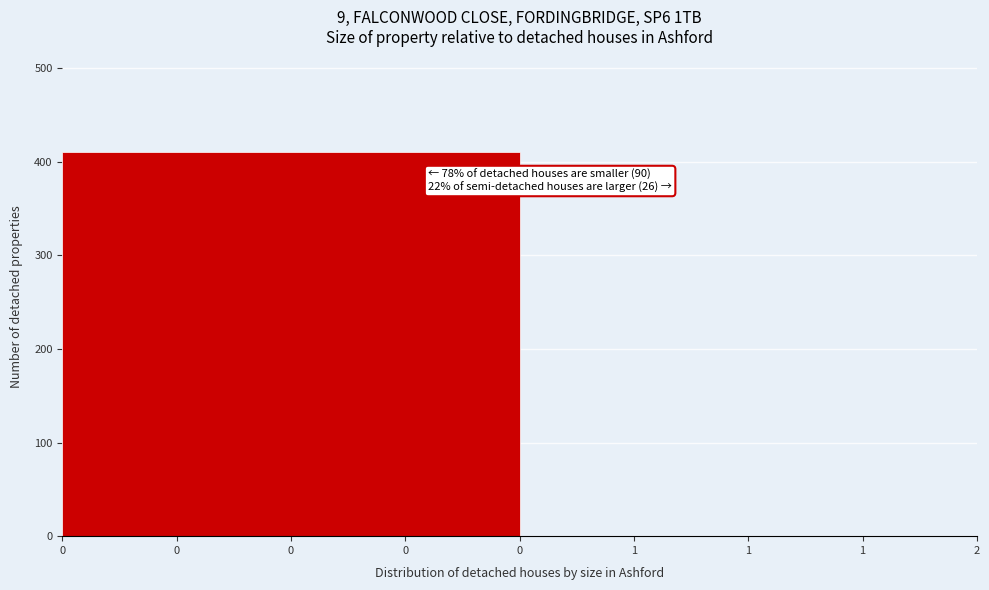

Reading left to right, what are all the values shown in this chart?

0=410	1=0